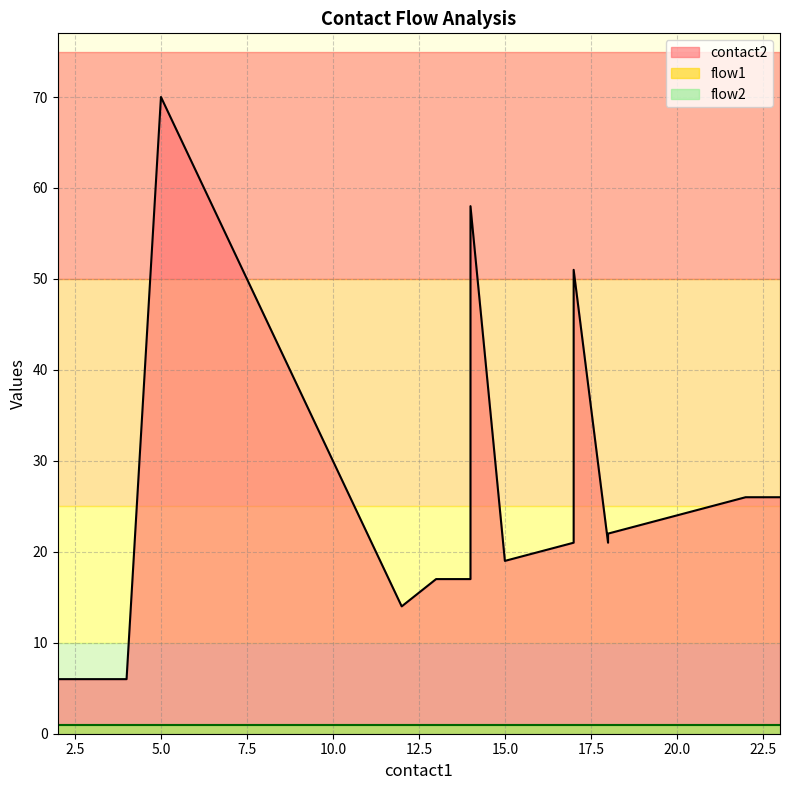

Rank the categories by flow1 value from lowest to highest.

2, 2, 4, 5, 12, 13, 14, 14, 14, 15, 16, 17, 17, 18, 18, 19, 20, 21, 22, 23